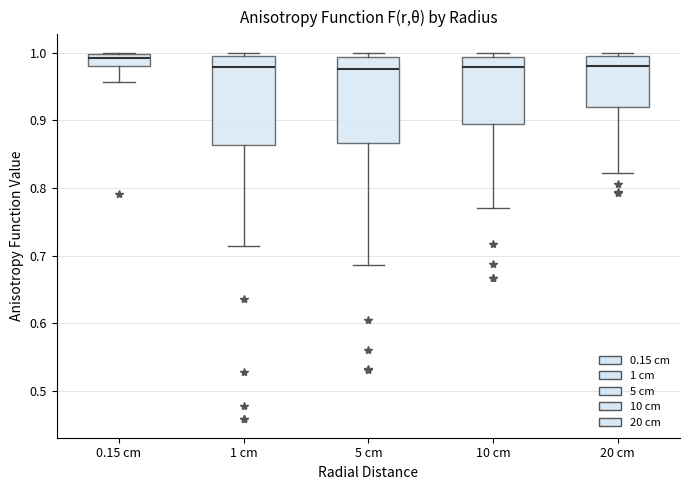

Where does the lower whisker of the box for 20 cm end on the y-axis? The values are not printed on the chart, so give them approximately, as read against the axis.

0.82